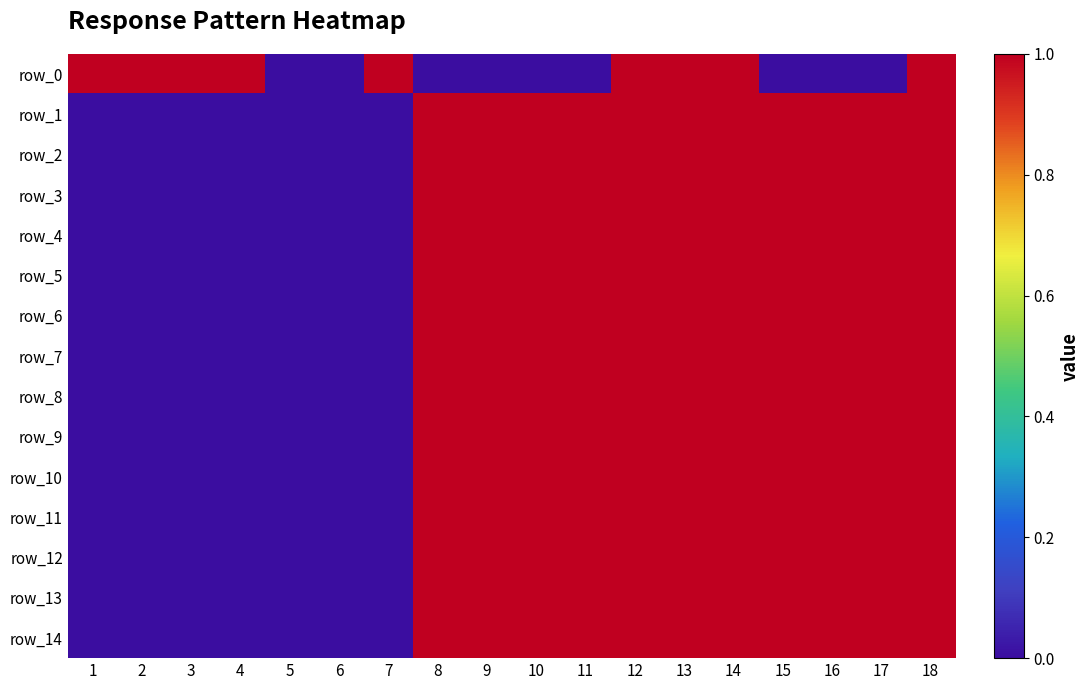

Which series changed the most between 5 and 8?

row_1